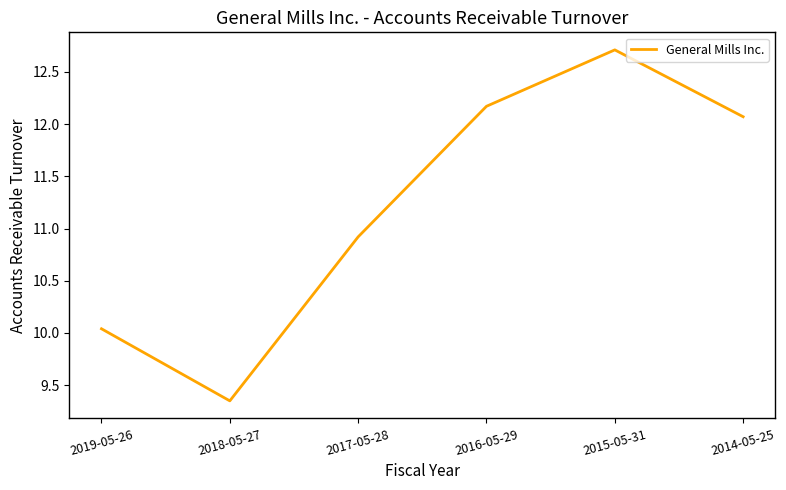

Rank the categories by value from highest to lowest.

2015-05-31, 2016-05-29, 2014-05-25, 2017-05-28, 2019-05-26, 2018-05-27